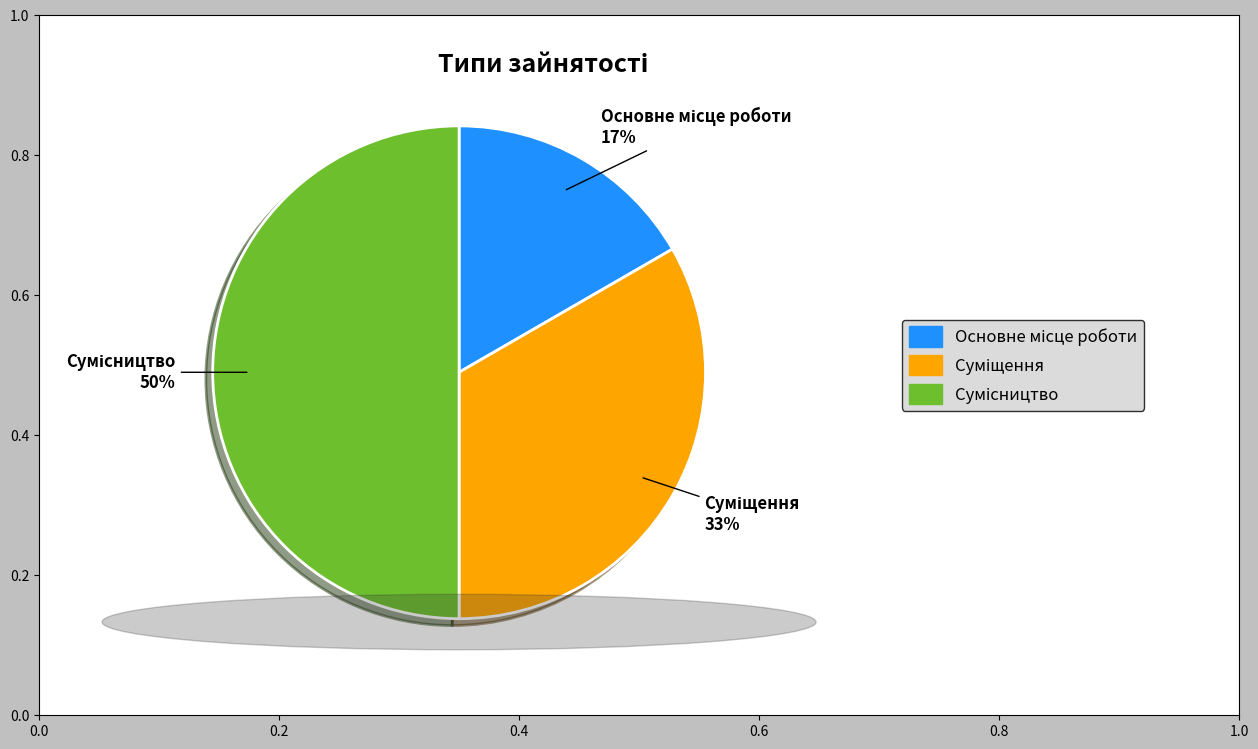

To the nearest percent, what is the average slice percentage?

33%